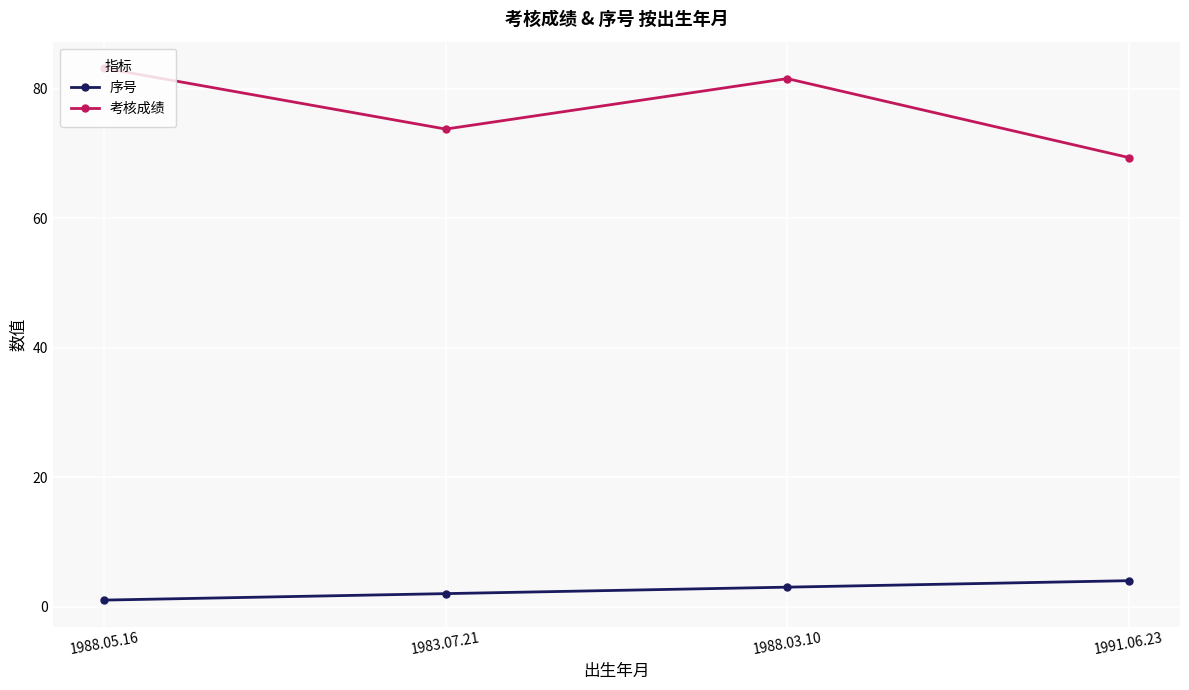

Reading right to left, what are all the values shown in this chart?

序号: 4.0	3.0	2.0	1.0
考核成绩: 69.4	81.6	73.8	83.2